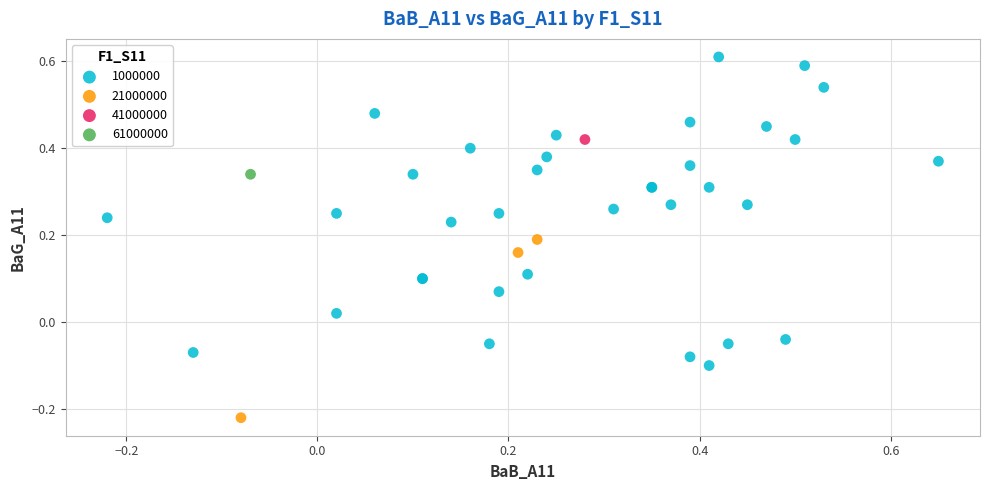

What are all the series names shown in the legend?

1000000, 21000000, 41000000, 61000000